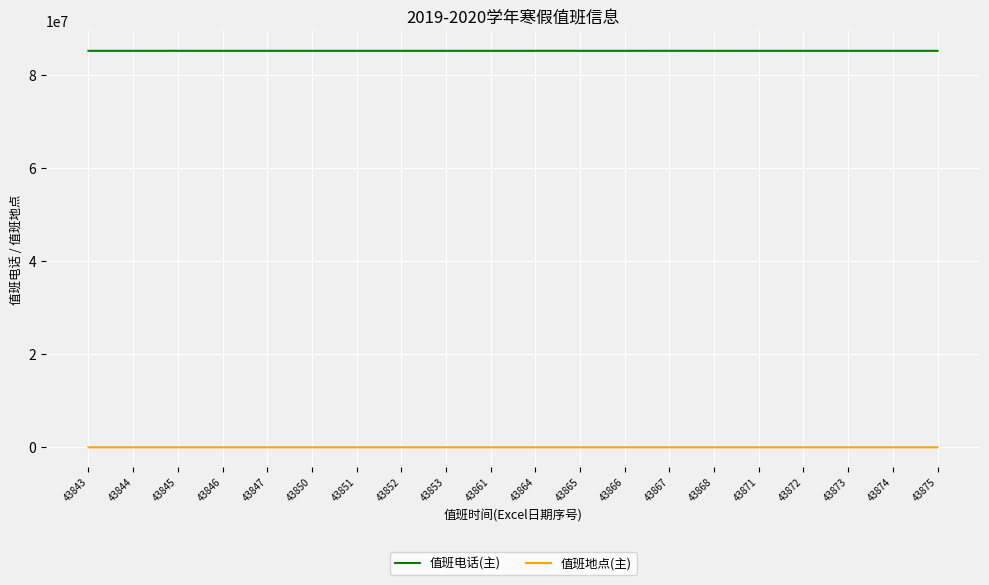

Read the 值班电话(主) value at 43865, to the nearest 100.

85223500